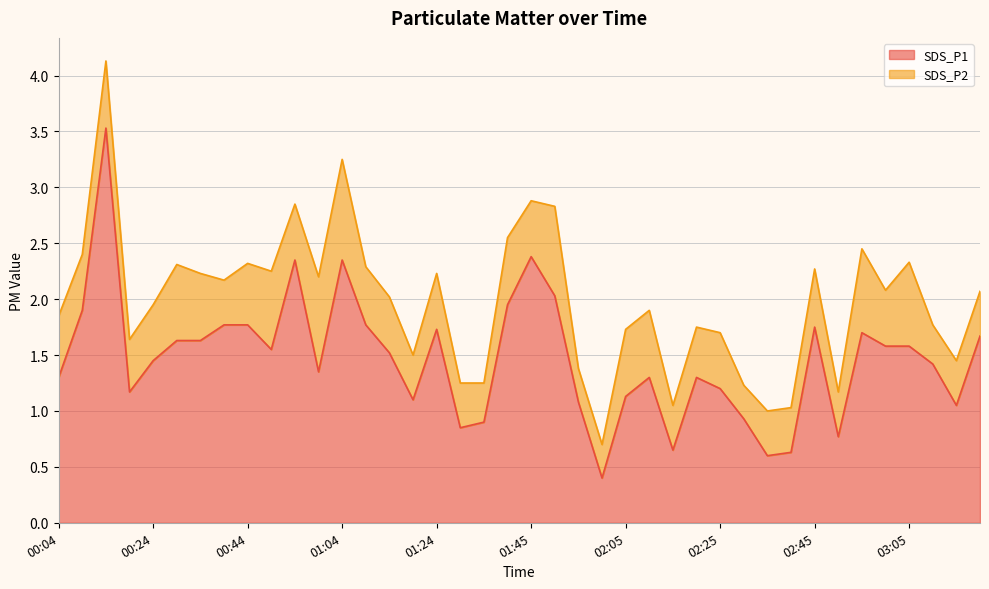

How many points are higher than both their immediate neighbors (excluding endpoints)?

9